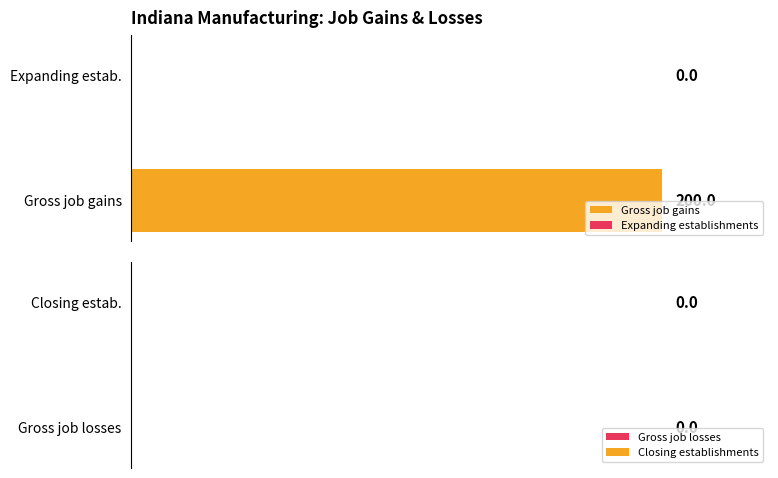

What are all the series names shown in the legend?

Gross job gains, Expanding establishments, Gross job losses, Closing establishments